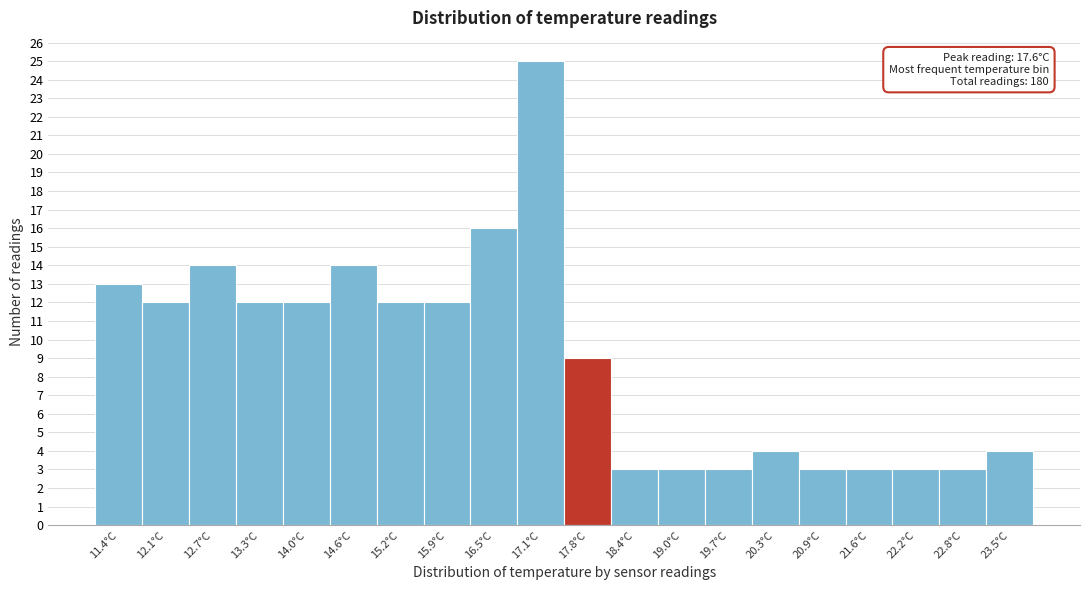

Over which range of the x-axis is the bar tallest?

16.8 to 17.5